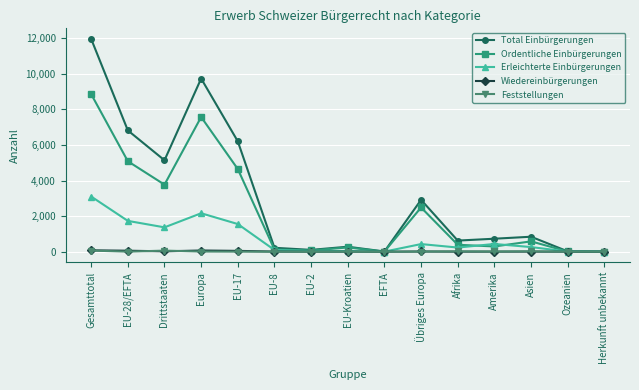

Read the Feststellungen value at Übriges Europa, to the nearest 5.

5